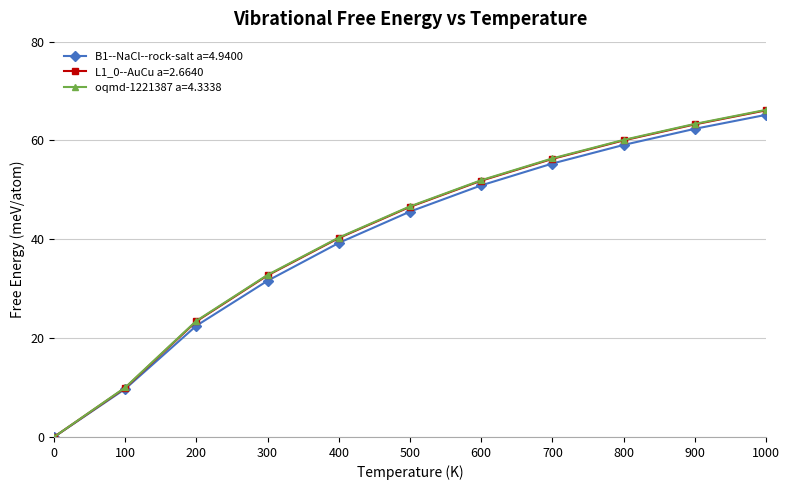

Reading left to right, what are all the values shown in this chart?

B1--NaCl--rock-salt a=4.9400: 0=0.0	100=9.7	200=22.5	300=31.6	400=39.3	500=45.6	600=50.9	700=55.3	800=59.1	900=62.4	1000=65.2
L1_0--AuCu a=2.6640: 0=0.0	100=9.9	200=23.4	300=32.7	400=40.3	500=46.6	600=51.9	700=56.3	800=60.0	900=63.3	1000=66.1
oqmd-1221387 a=4.3338: 0=0.0	100=10.0	200=23.5	300=32.8	400=40.4	500=46.7	600=52.0	700=56.4	800=60.1	900=63.4	1000=66.2